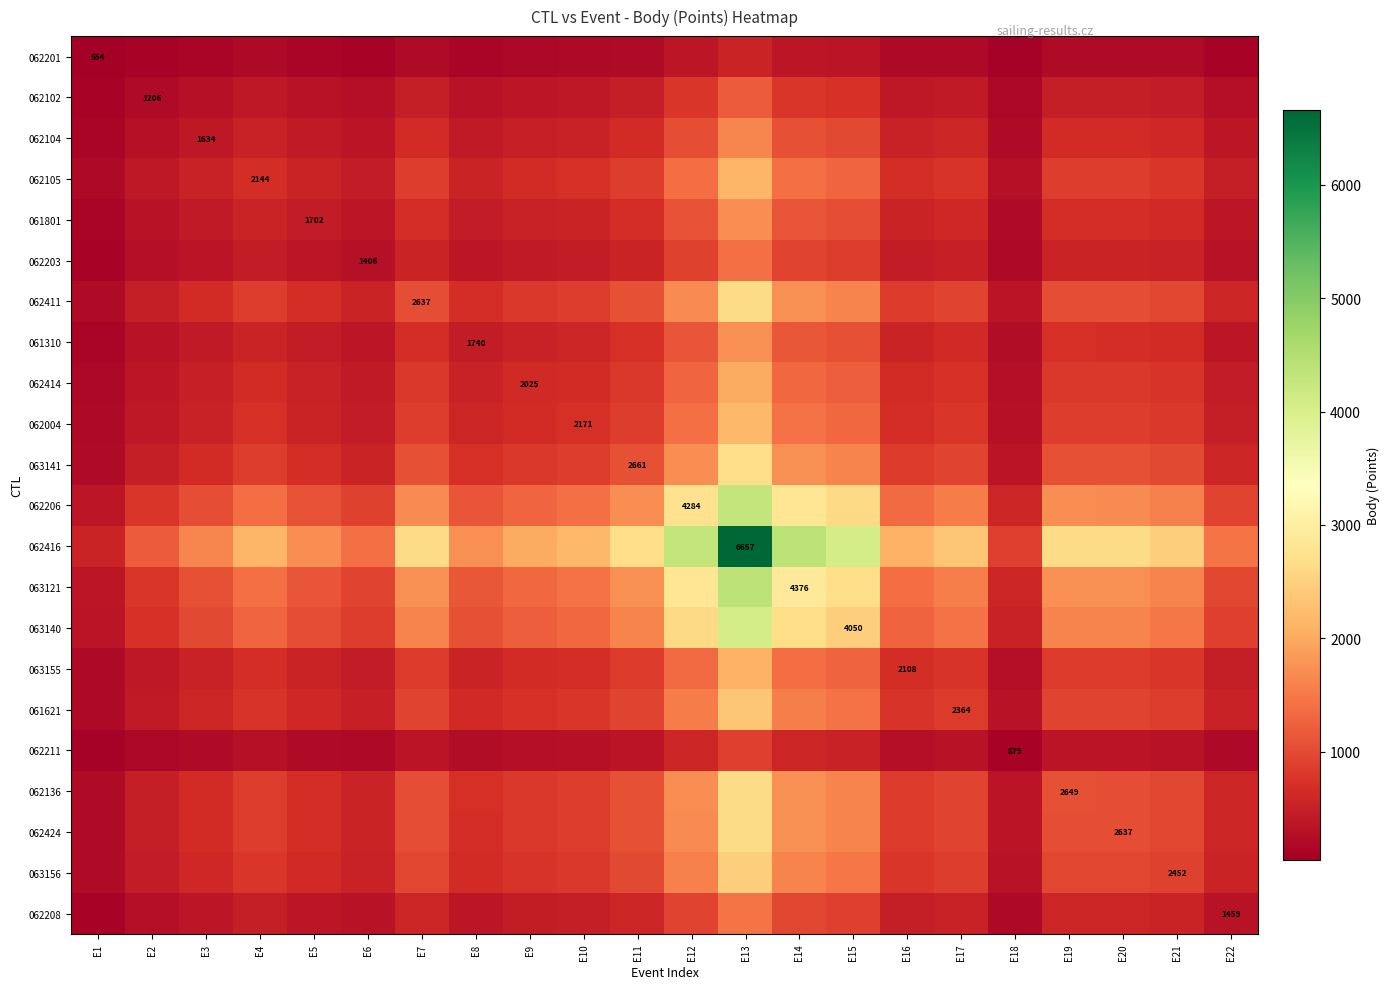

At which category does the chart reach its minimum across all series?

E1